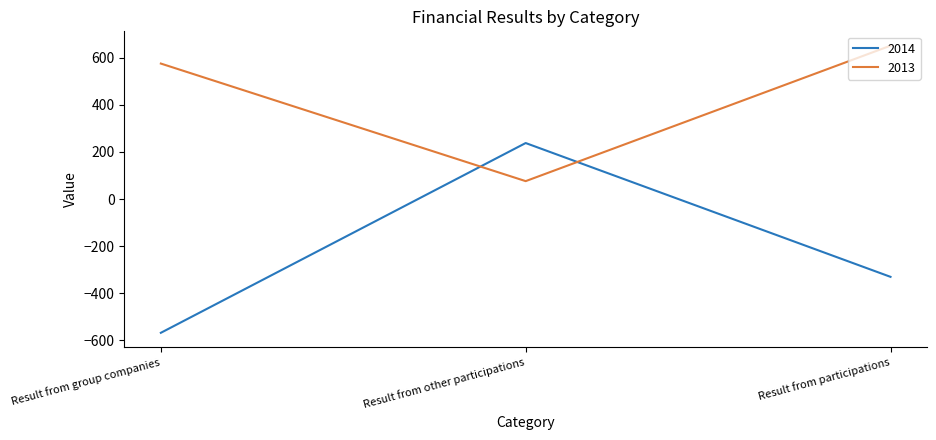

What value does the 2014 series have at Result from participations, to the nearest 100?

-300